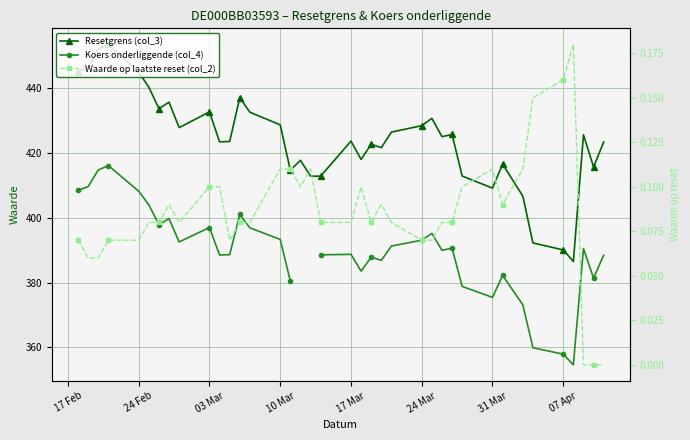

True or false: Koers onderliggende (col_4) and Resetgrens (col_3) intersect in this chart.

False